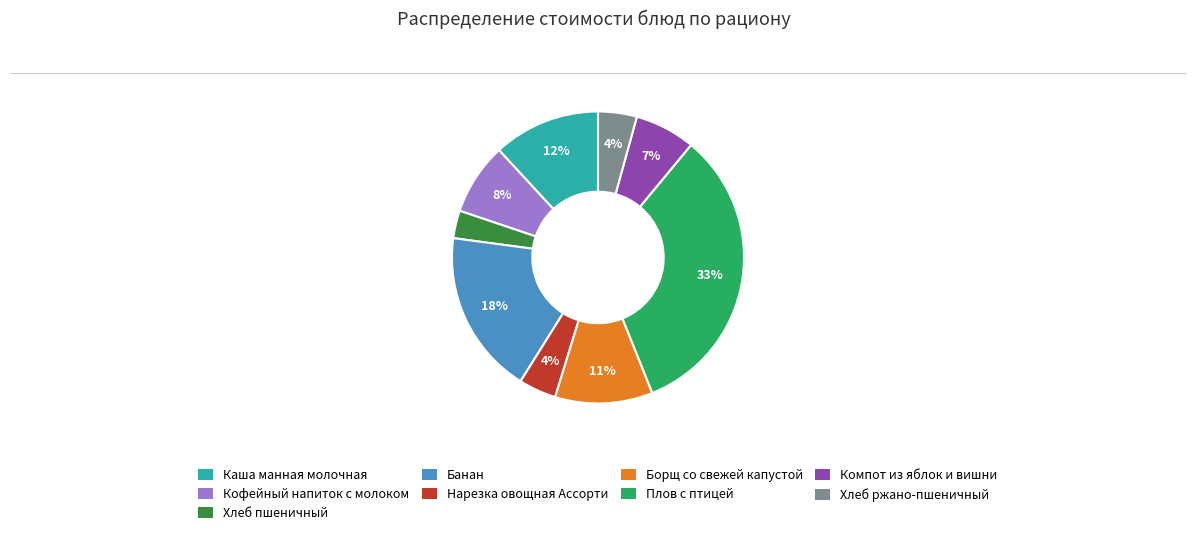

Which slice is the largest?

Плов с птицей